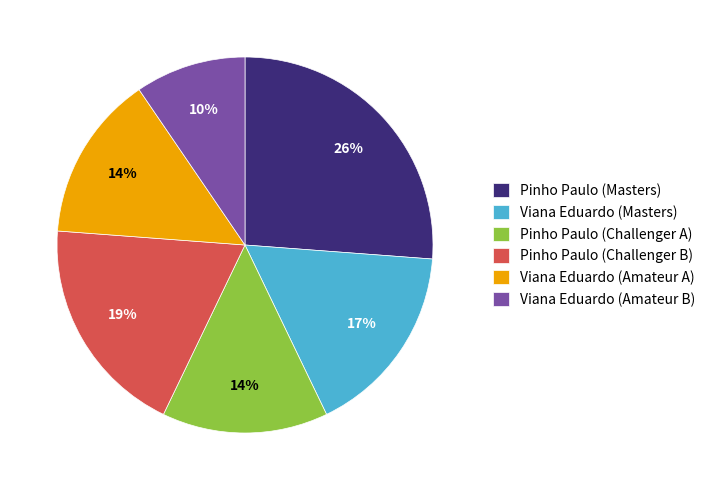

What is the ratio of the value at Viana Eduardo (Masters) to the value at Pinho Paulo (Challenger B)?

0.9